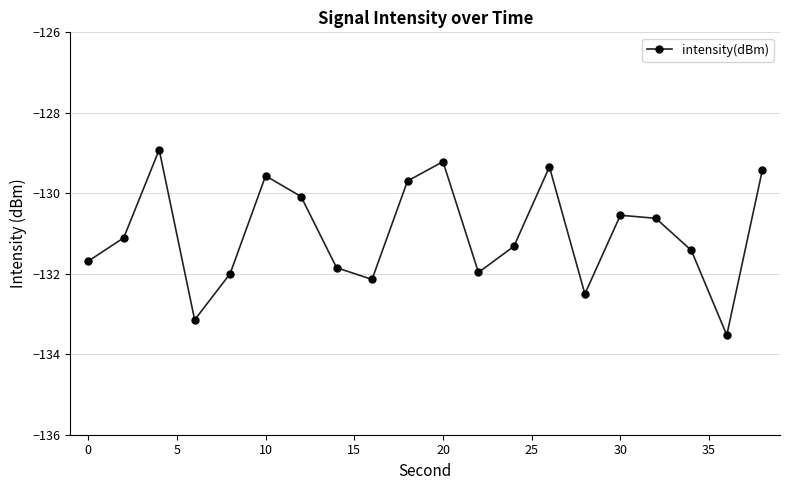

What is the average value?

-131.0